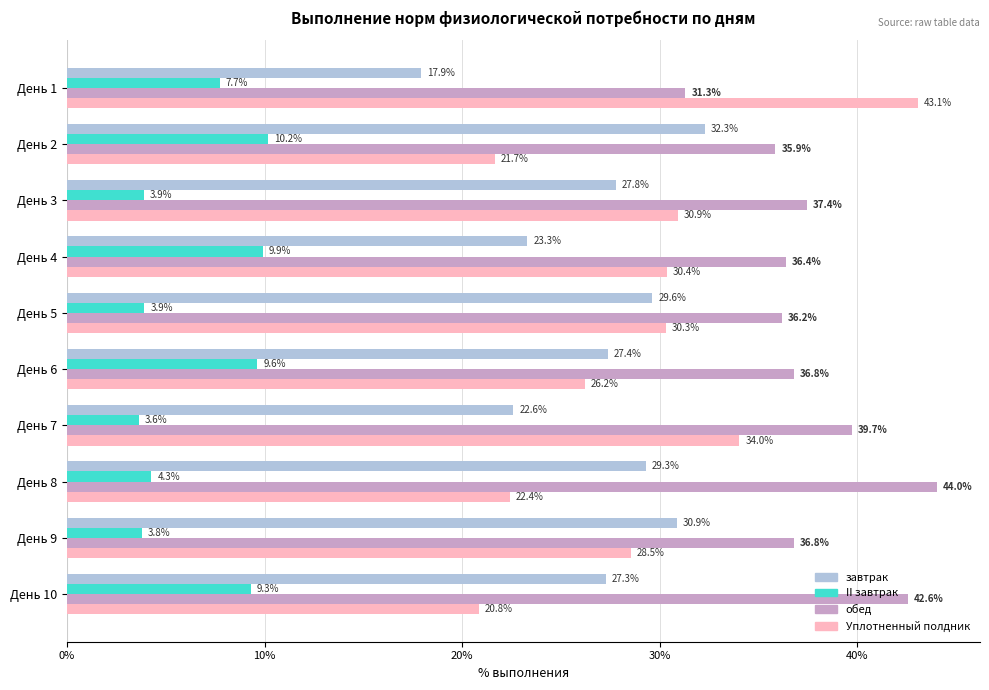

At День 8, list the series in order from smallest to largest.

II завтрак, Уплотненный полдник, завтрак, обед